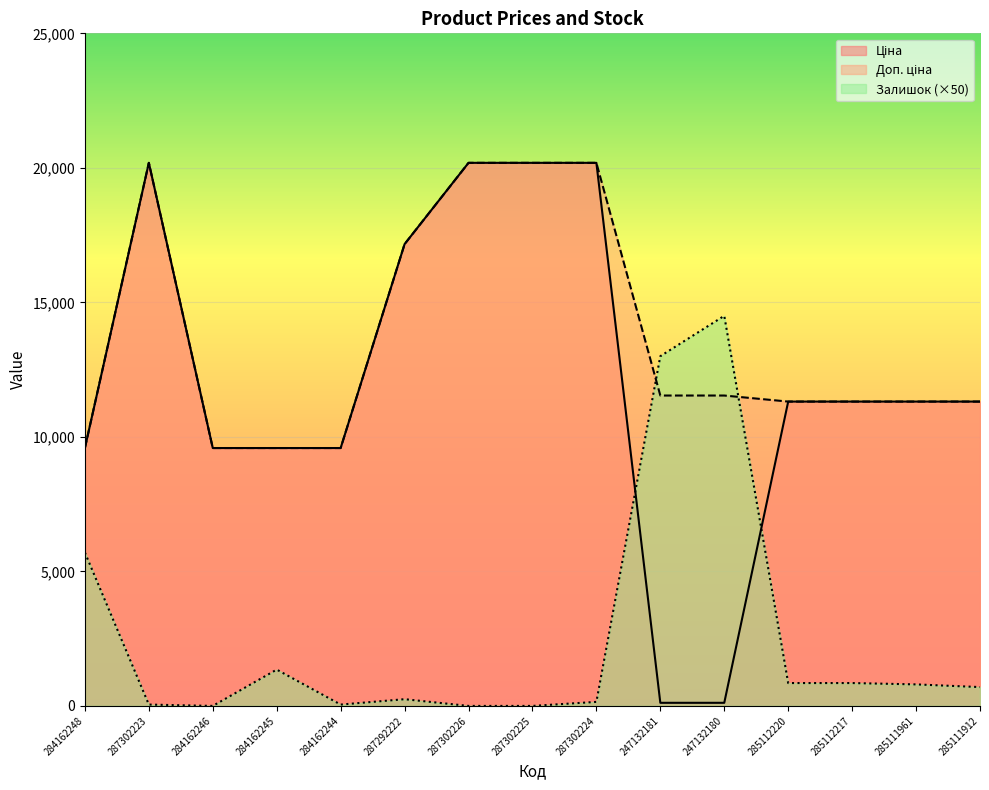

At 285111912, list the series in order from smallest to largest.

Залишок, Ціна, Доп. ціна